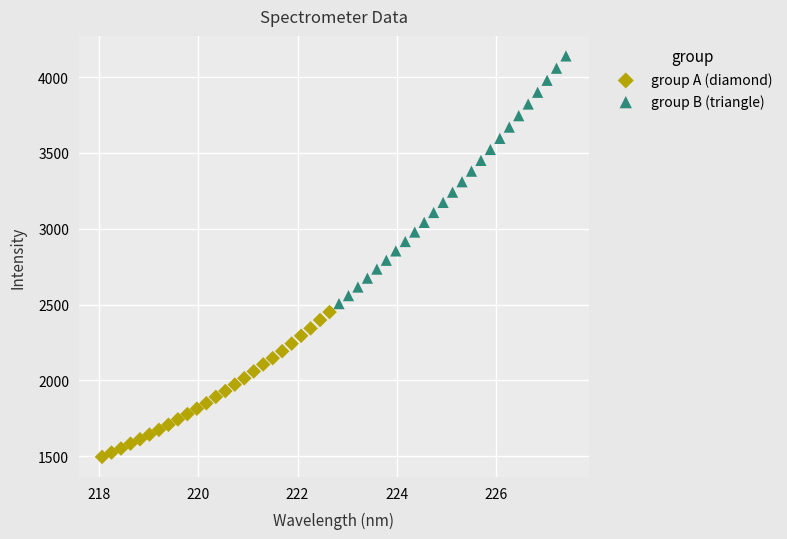

Which series has the widest spread of Y values?

group B (triangle)